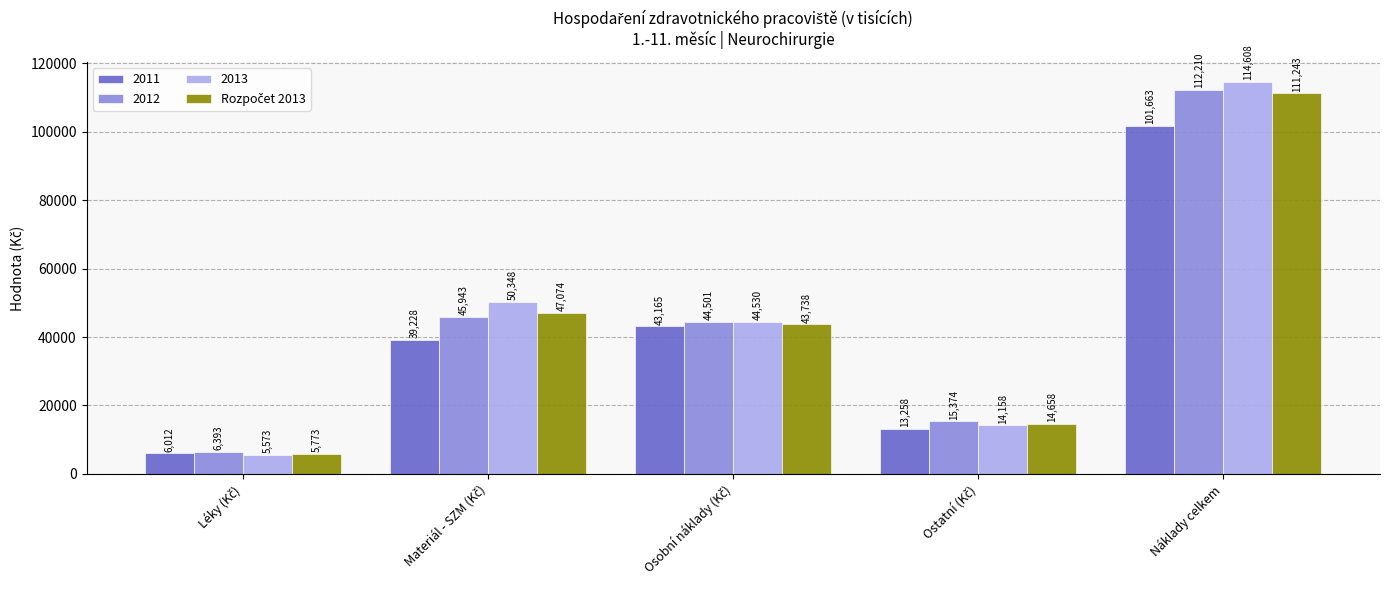

At which category is the sum across all series the highest?

Náklady celkem